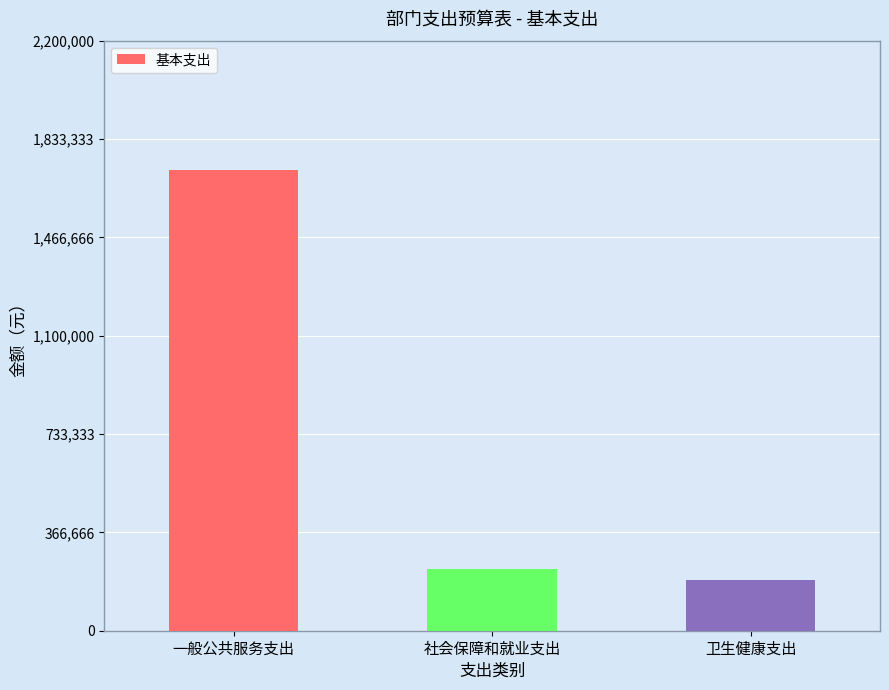

Which category has the lowest value across all series?

卫生健康支出